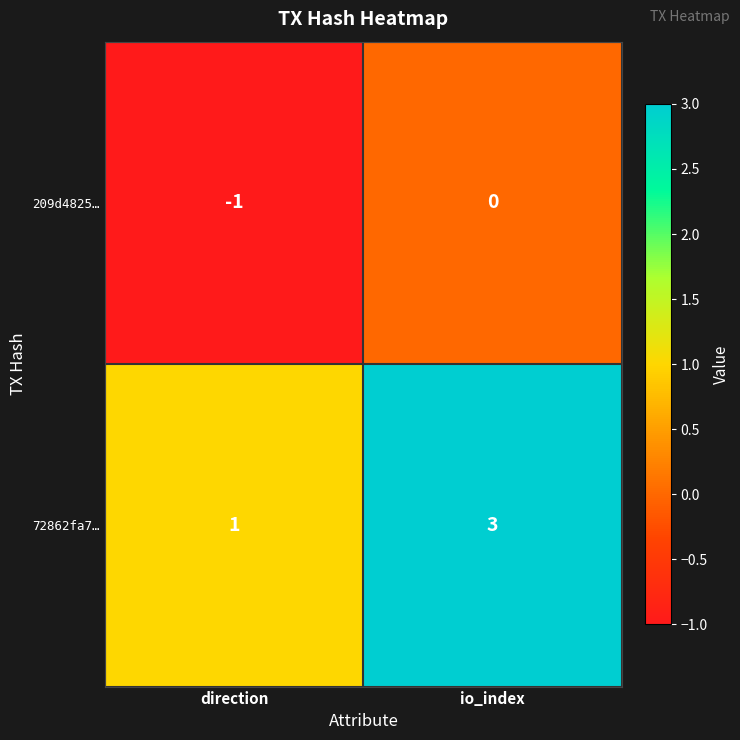

Reading left to right, transcribe all the data shown in this chart.

209d4825…: direction=-1	io_index=0
72862fa7…: direction=1	io_index=3